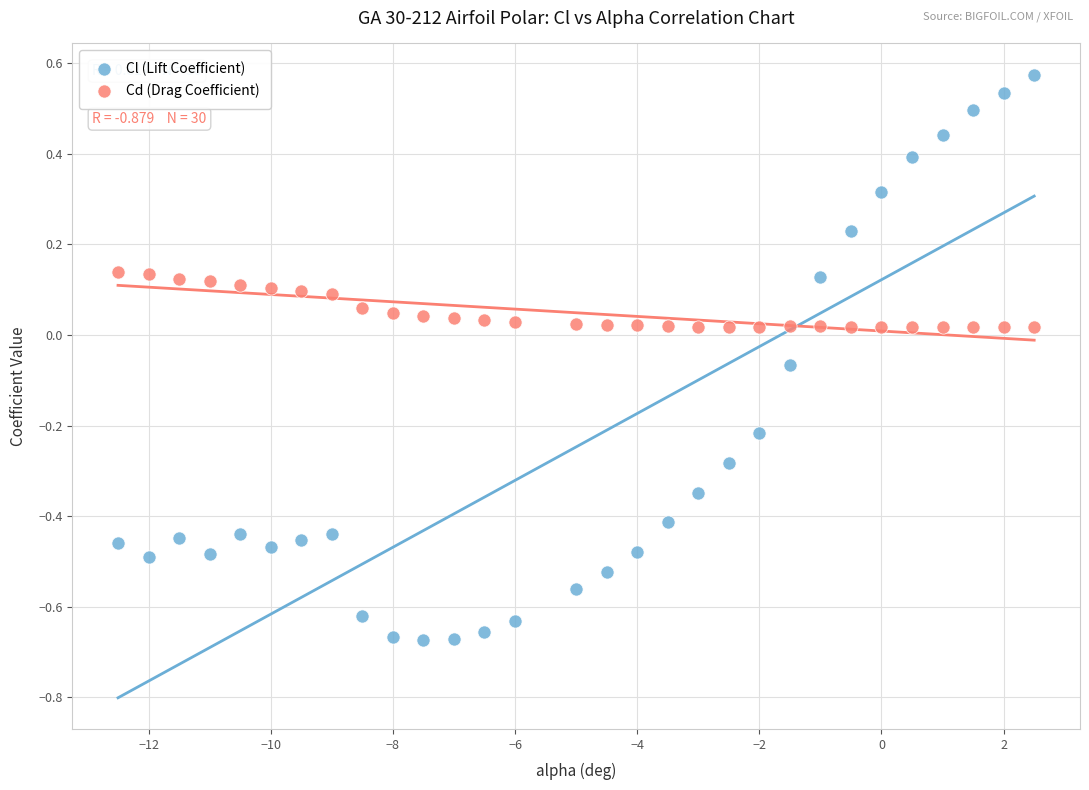

Across all data points, what is the range of Y values (max minus min)?

1.2